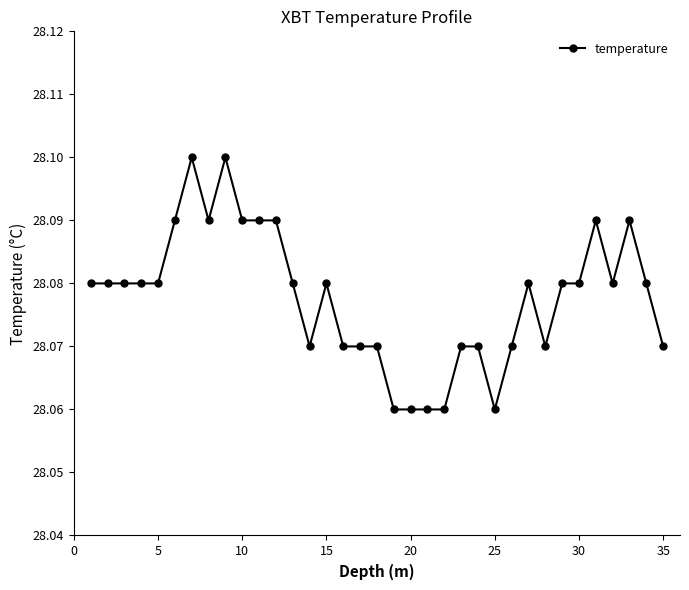

True or false: the data has more than 2 interior local peaks.

True